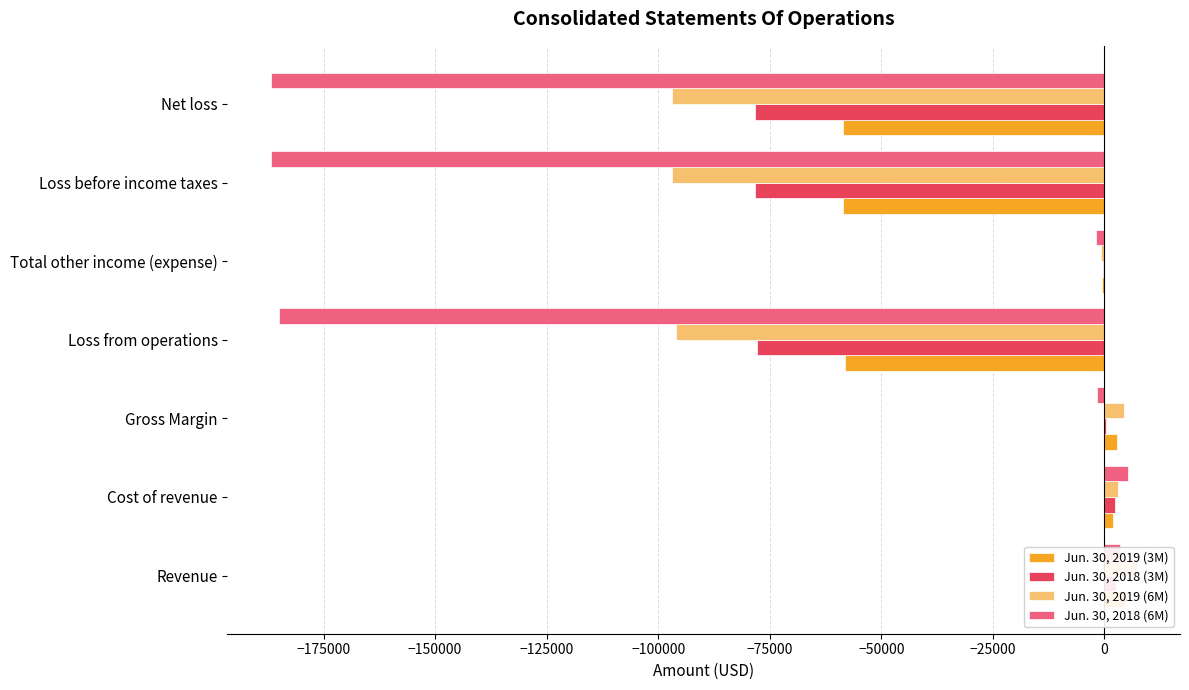

Are the bars horizontal?

Yes